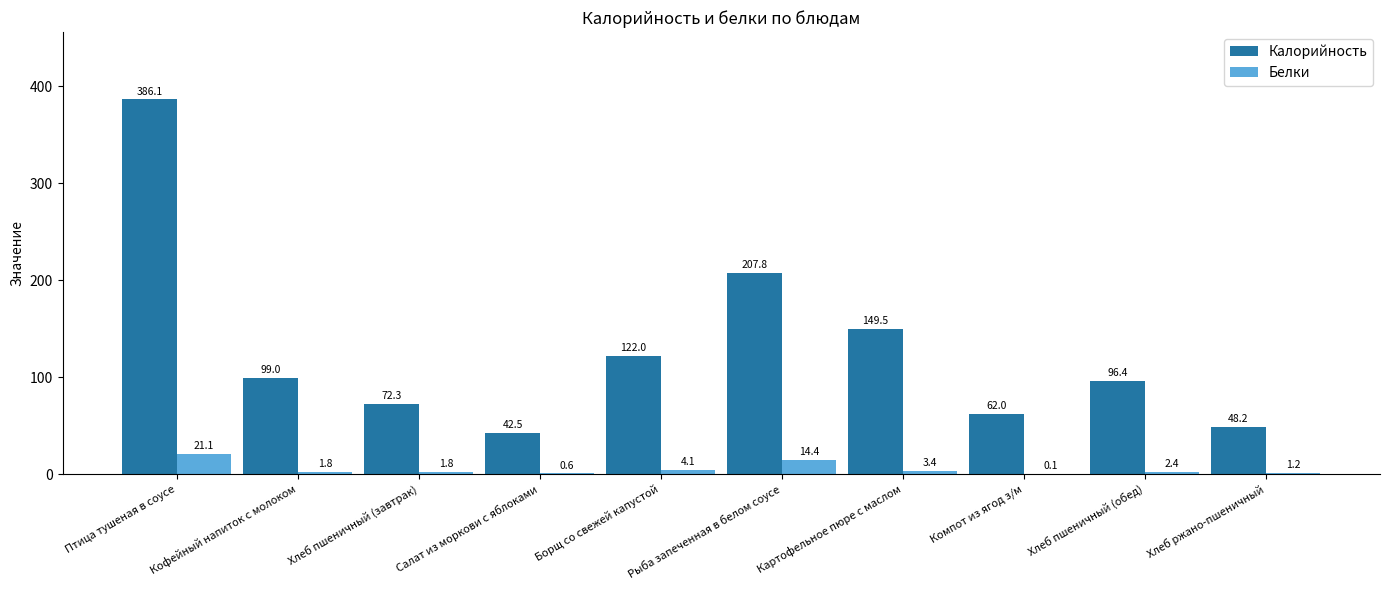

Where does the Белки series first go above 2?

Птица тушеная в соусе